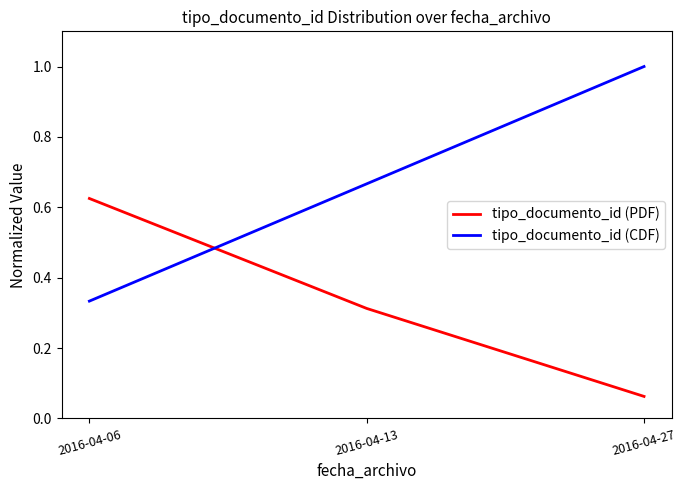

The tipo_documento_id (CDF) series shows 1.3 at 2016-04-27. True or false?

False